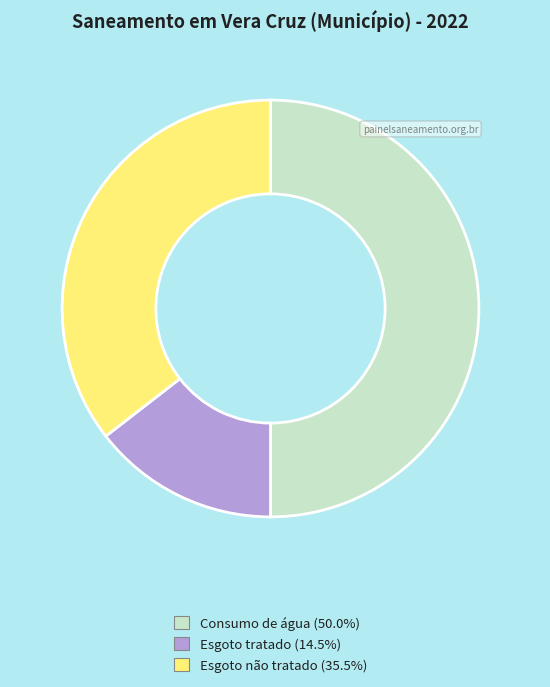

Combined, do Esgoto tratado (14.5%) and Consumo de água (50.0%) account for over 50%?

Yes